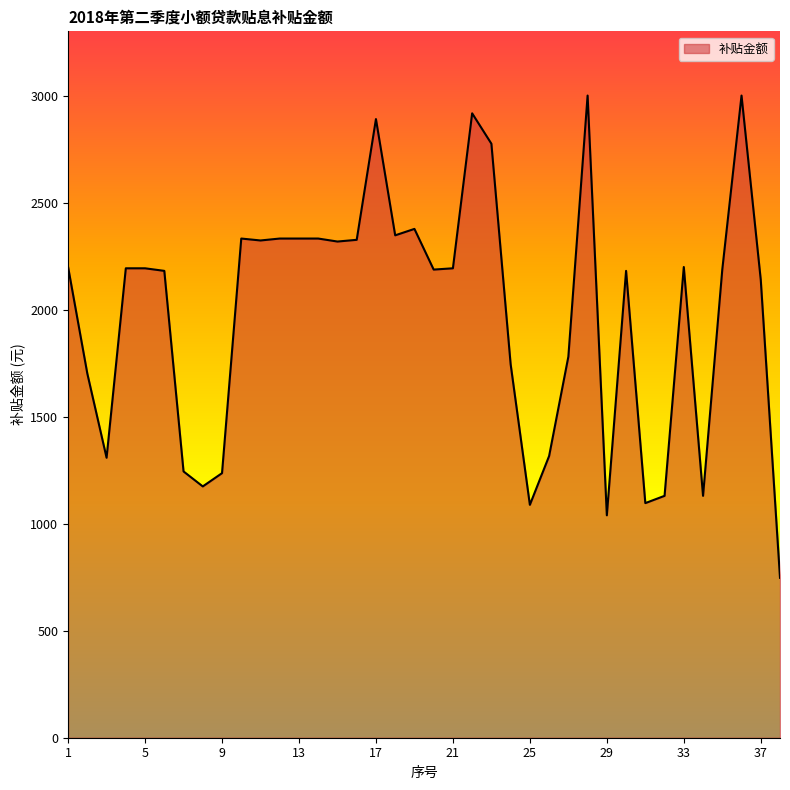

What is the difference between the maximum and minimum values?

2253